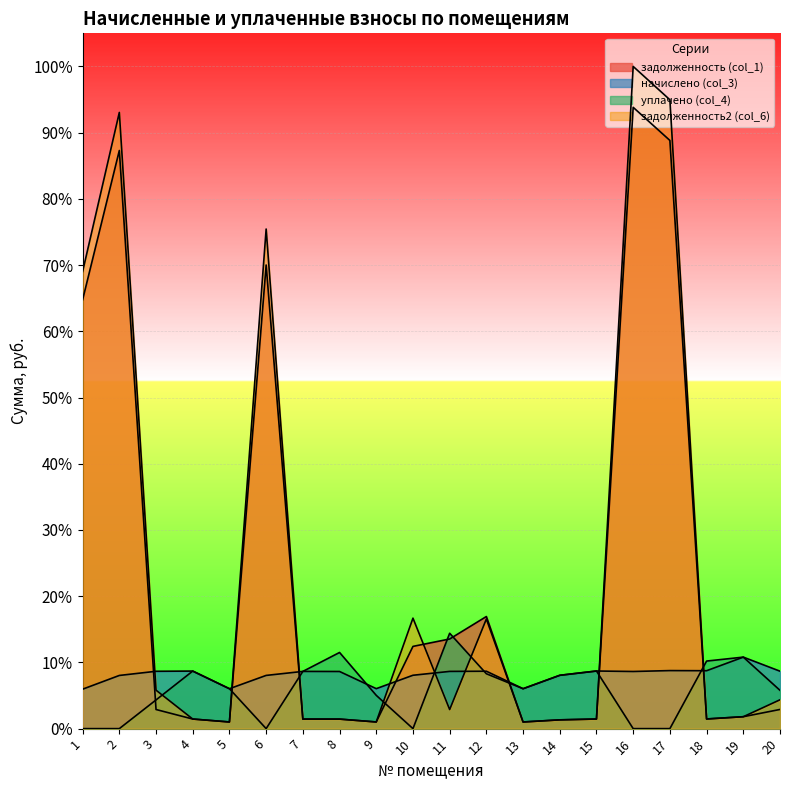

Which series has the largest total across all categories?

задолженность2 (col_6)